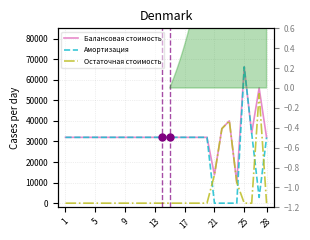

True or false: Остаточная стоимость and Балансовая стоимость cross at least once.

False